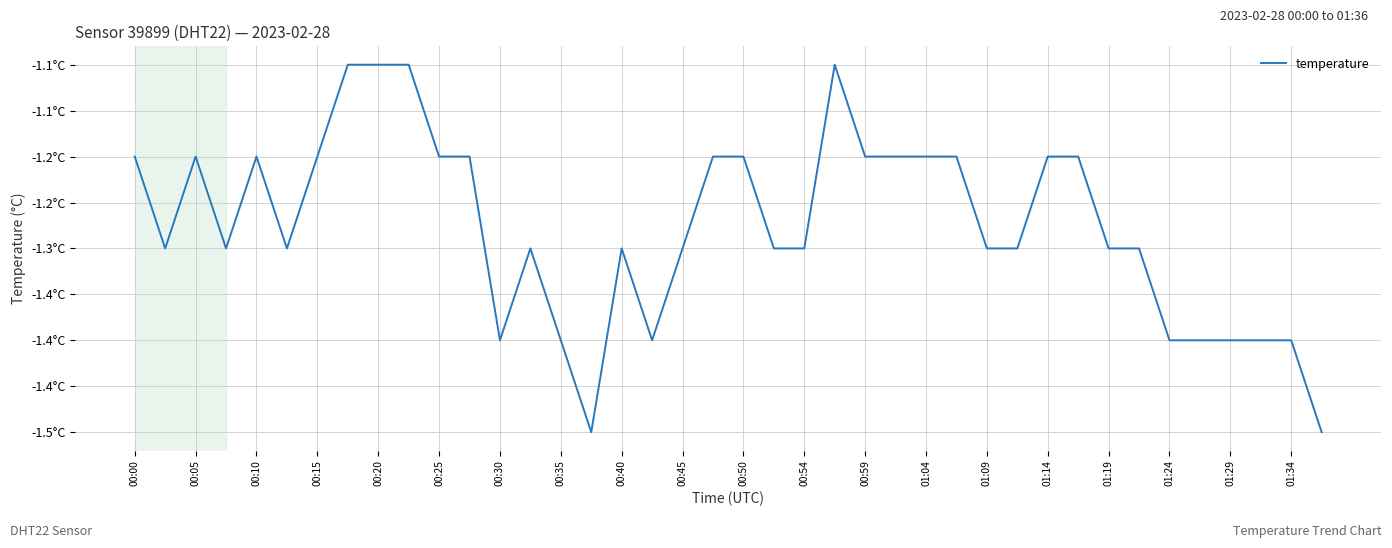

Does the chart display data point markers on the line(s)?

No